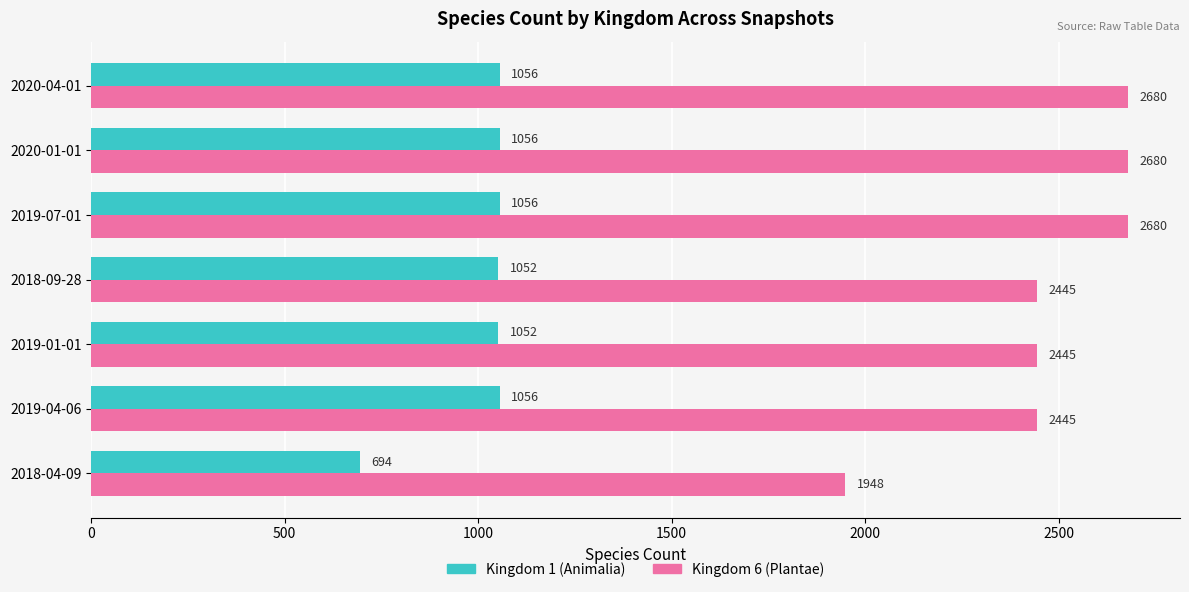

Rank the series by their maximum value, from lowest to highest.

Kingdom 1 (Animalia), Kingdom 6 (Plantae)